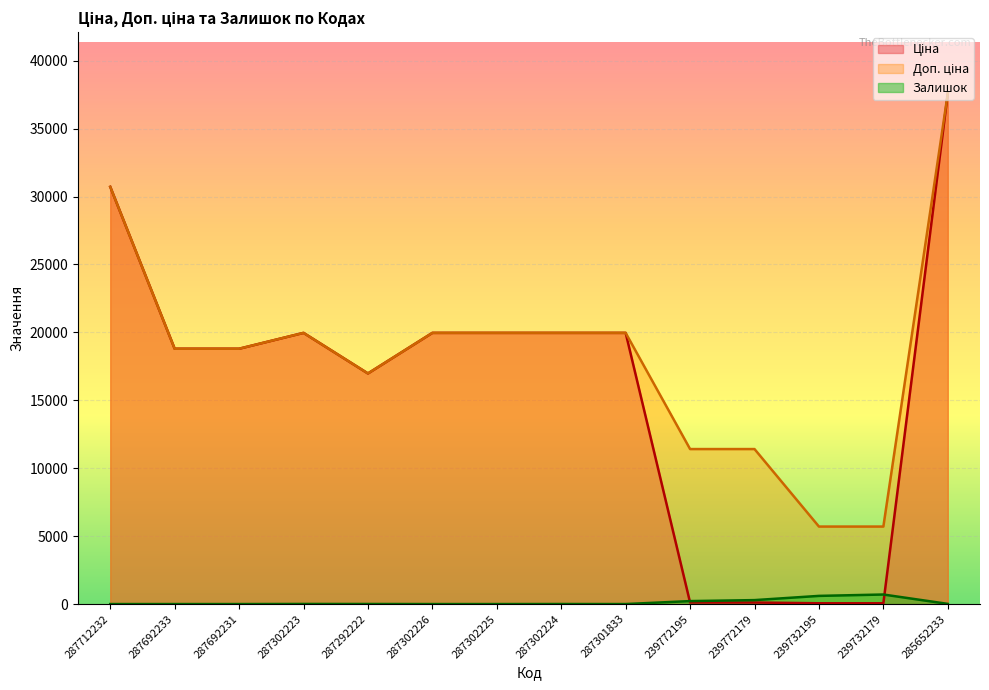

What is the greatest value displayed?

37593.6